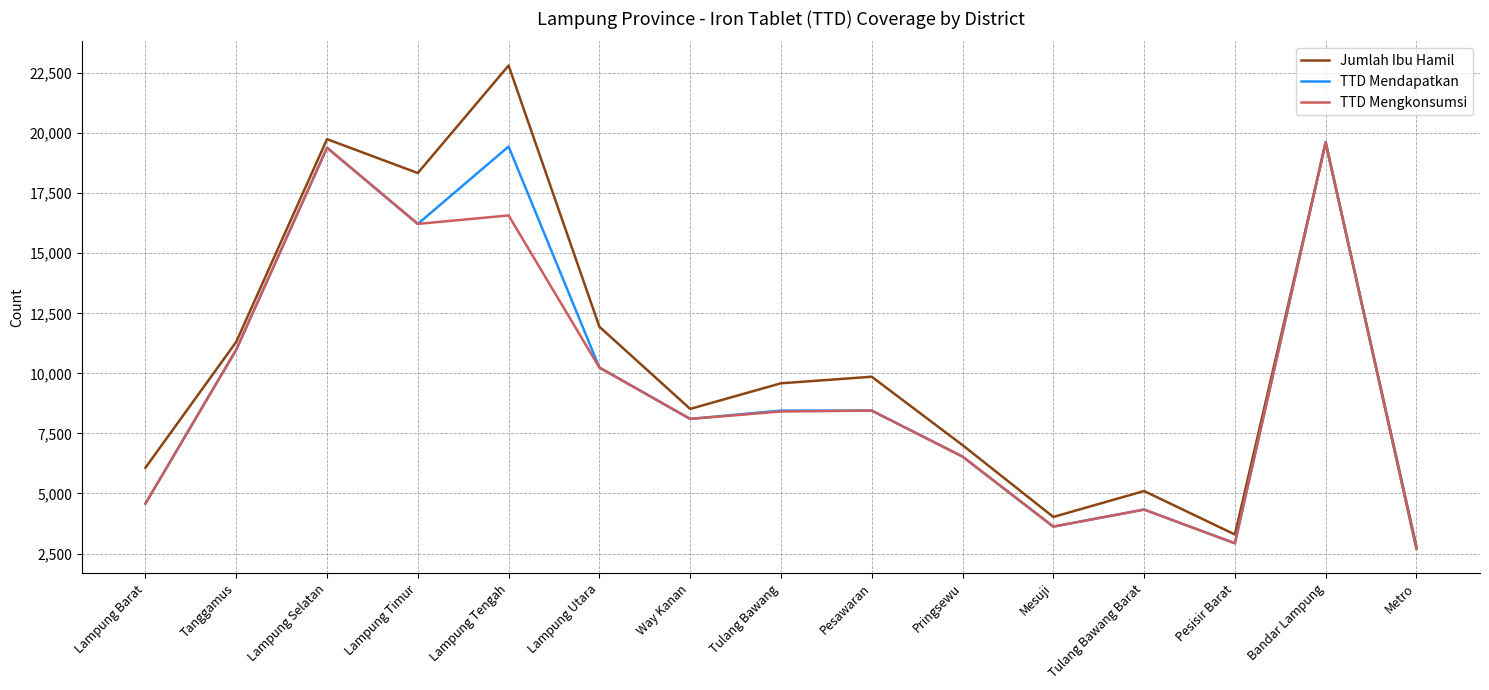

What is the sum of all TTD Mendapatkan values?

145628